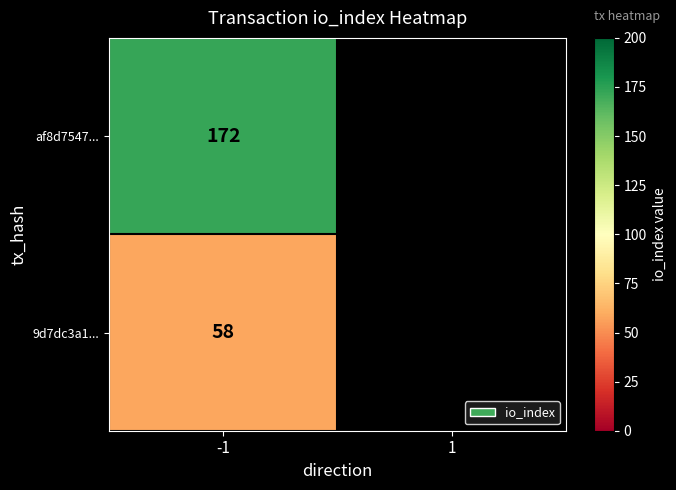

Rank the categories by value from highest to lowest.

-1, 1